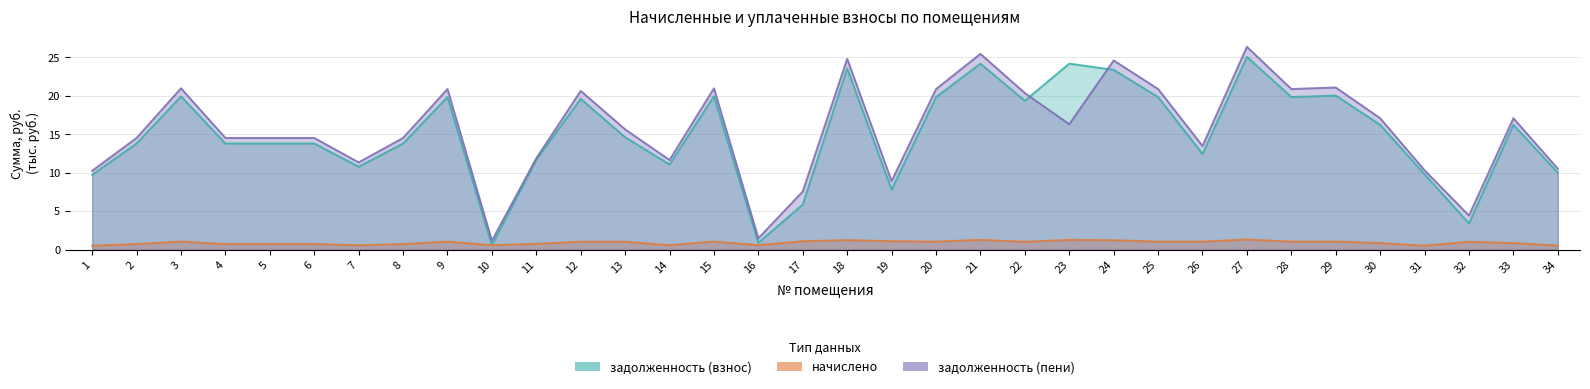

Which series has the largest range (max minus min)?

задолженность (пени)